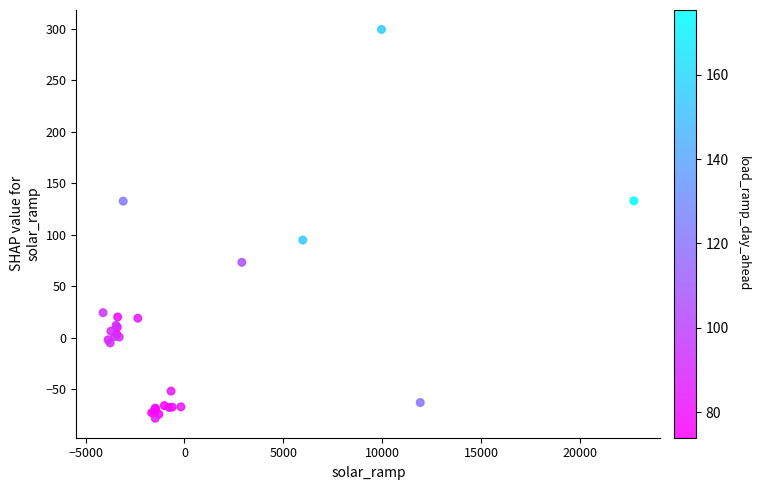

What Y value in the scatter plot is closest to 110?

94.7